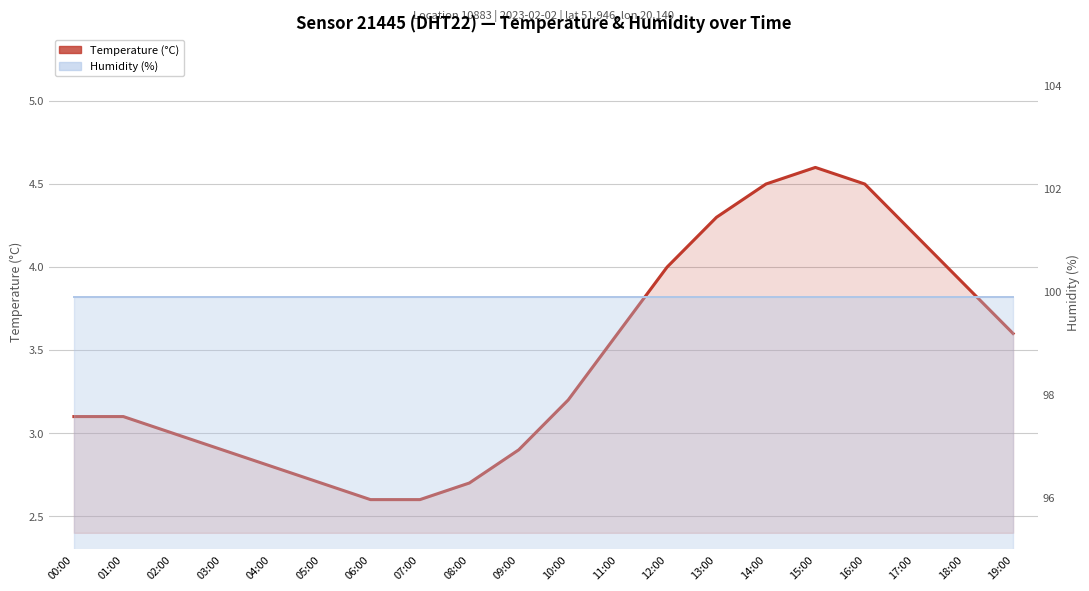

At which label is Humidity (%) closest to 99?

00:00